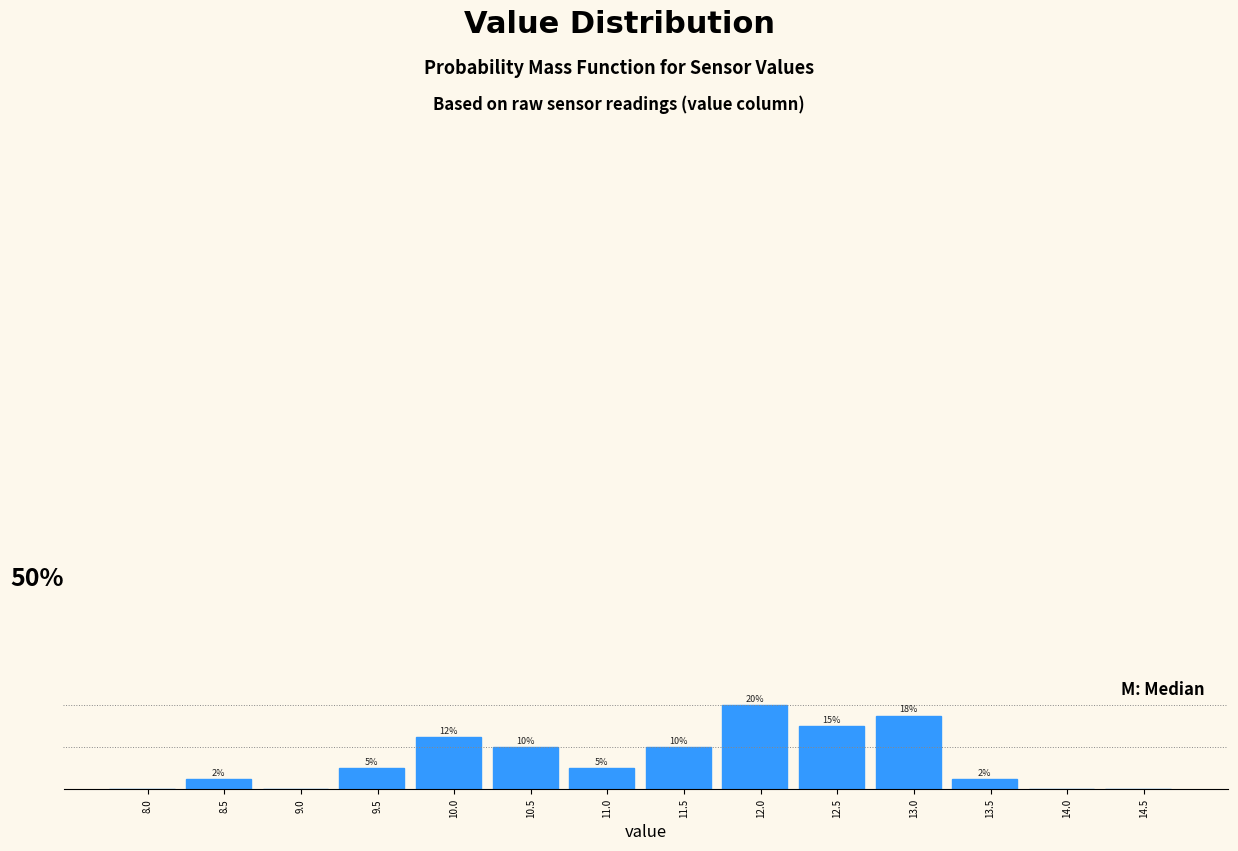

Are the bars horizontal?

No